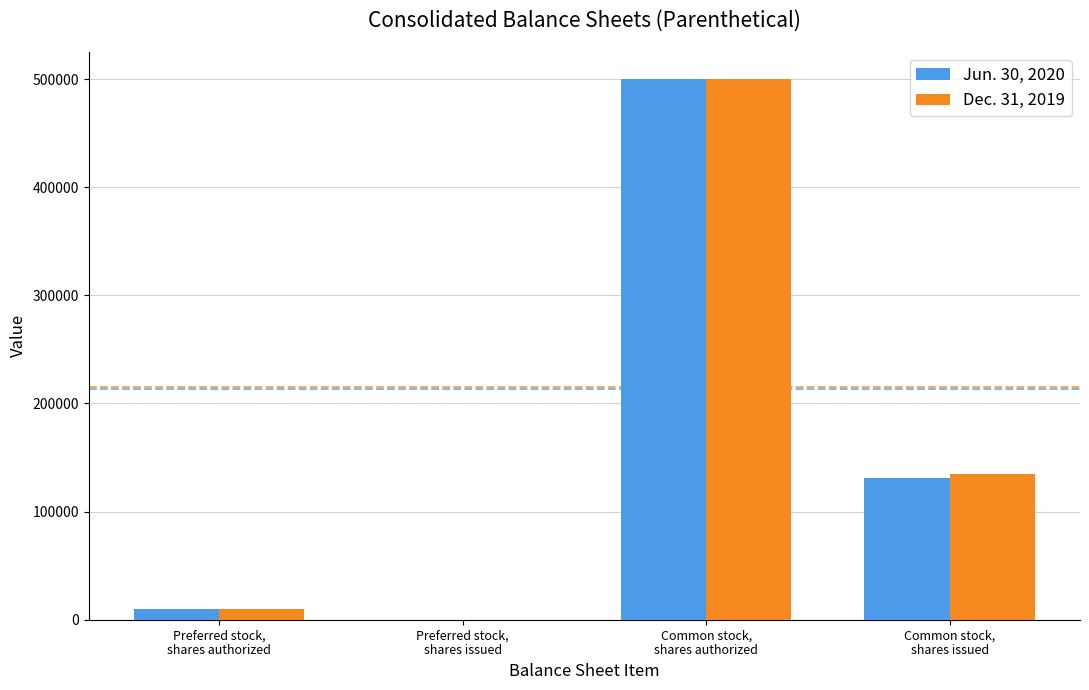

Which series has the widest spread of values?

Jun. 30, 2020